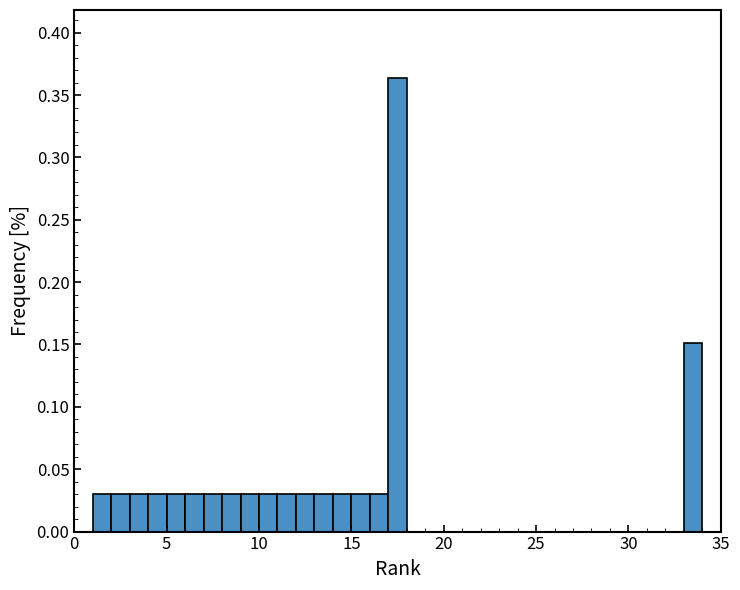

Read against the x-axis, roughly where is the centre of the tallest bar?

17.5